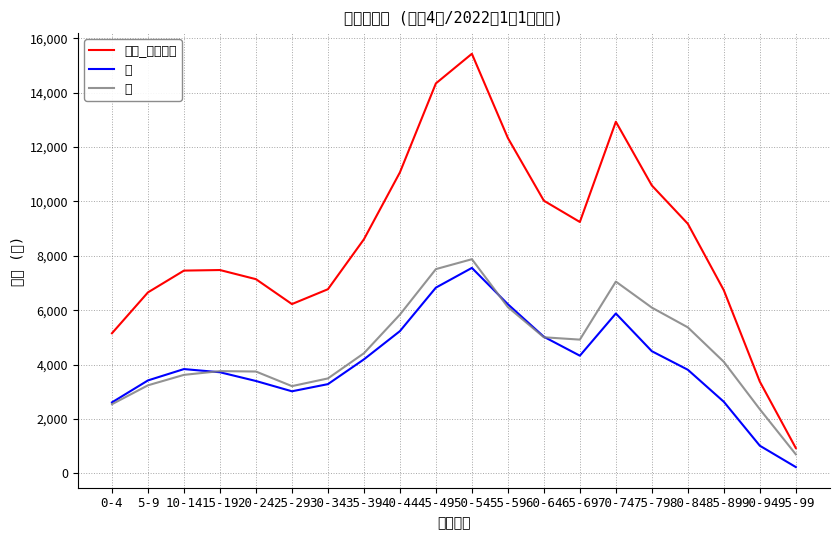

At which category does 総数_男女合計 reach its first local valley?

25-29